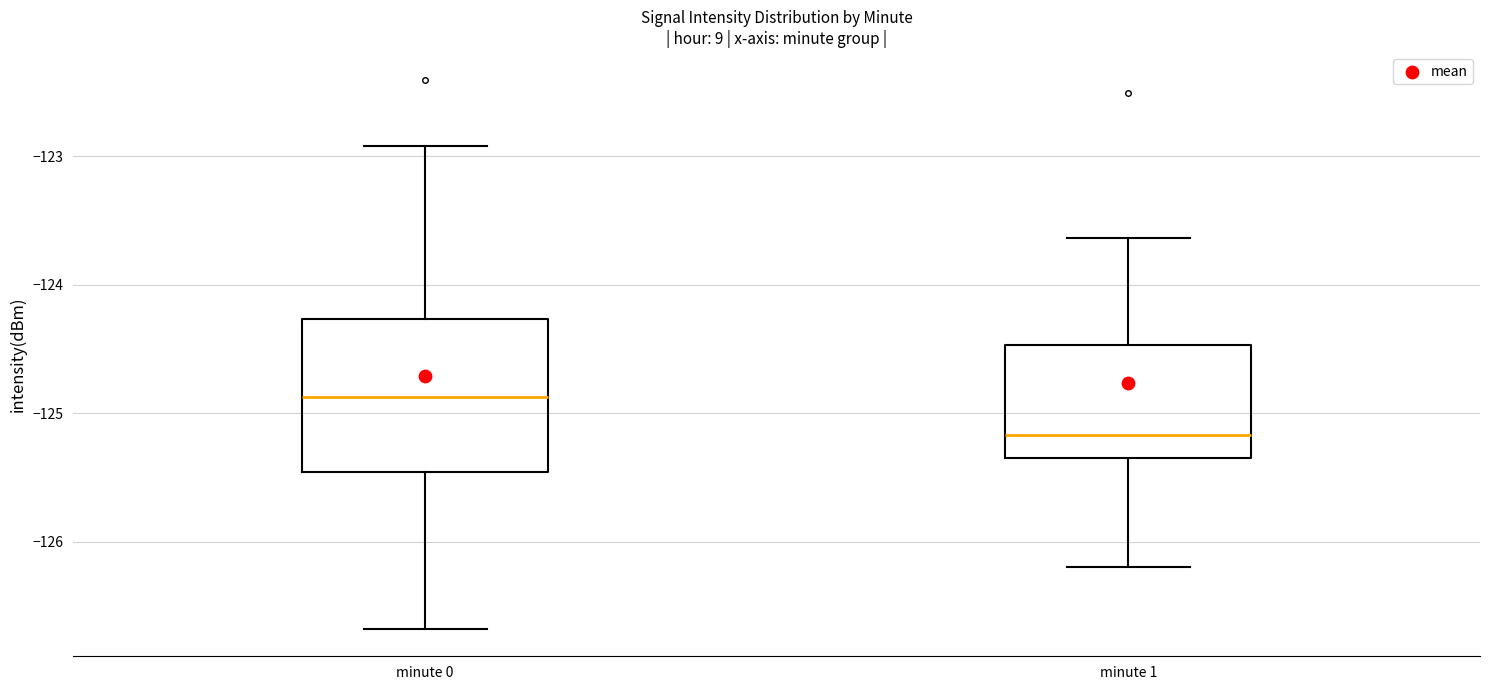

Reading left to right, transcribe this box plot: for each box, give where its median line is, the range the box spans, and where its two whiskers end, as read against the y-axis. The values are not printed on the chart, so give them approximately, as read against the axis.

minute 0: median -124.9, box -125.5 to -124.3, whiskers -126.7 to -122.9
minute 1: median -125.2, box -125.3 to -124.5, whiskers -126.2 to -123.6